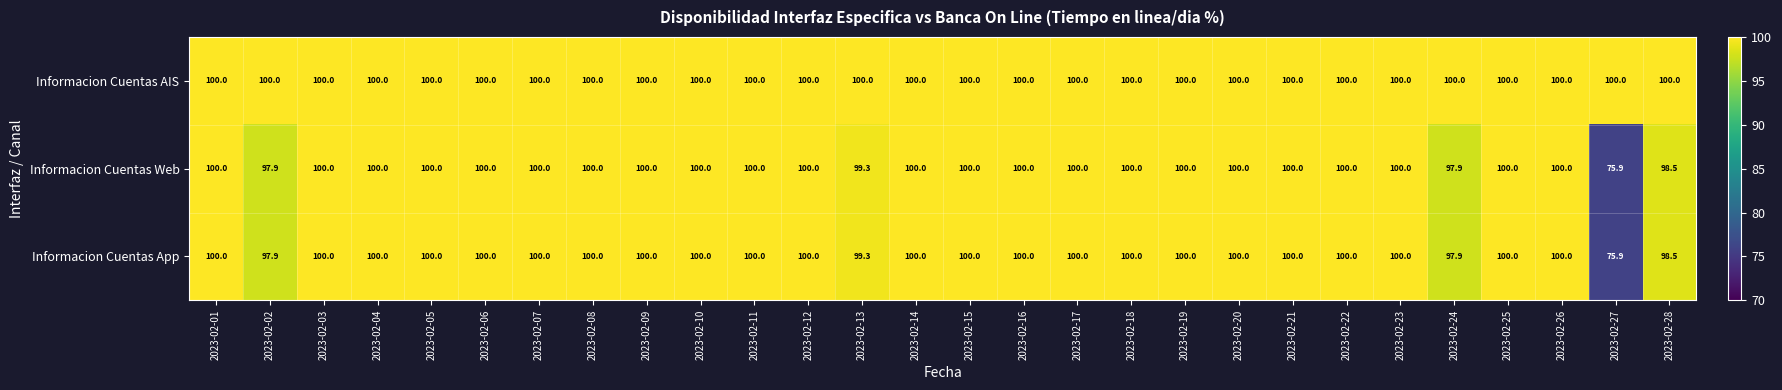

Is the value of Informacion Cuentas Web at 2023-02-02 greater than the value of Informacion Cuentas AIS at 2023-02-24?

No